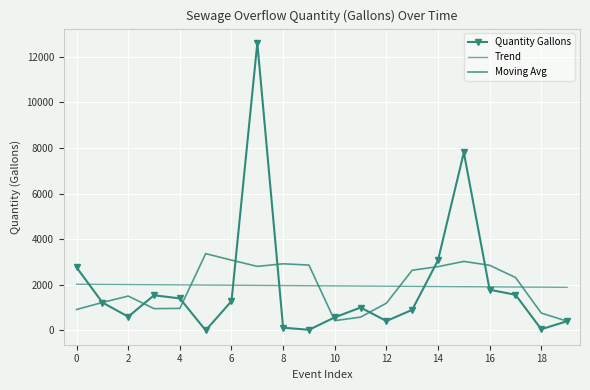

What is the average value of the Quantity Gallons series?

1954.0